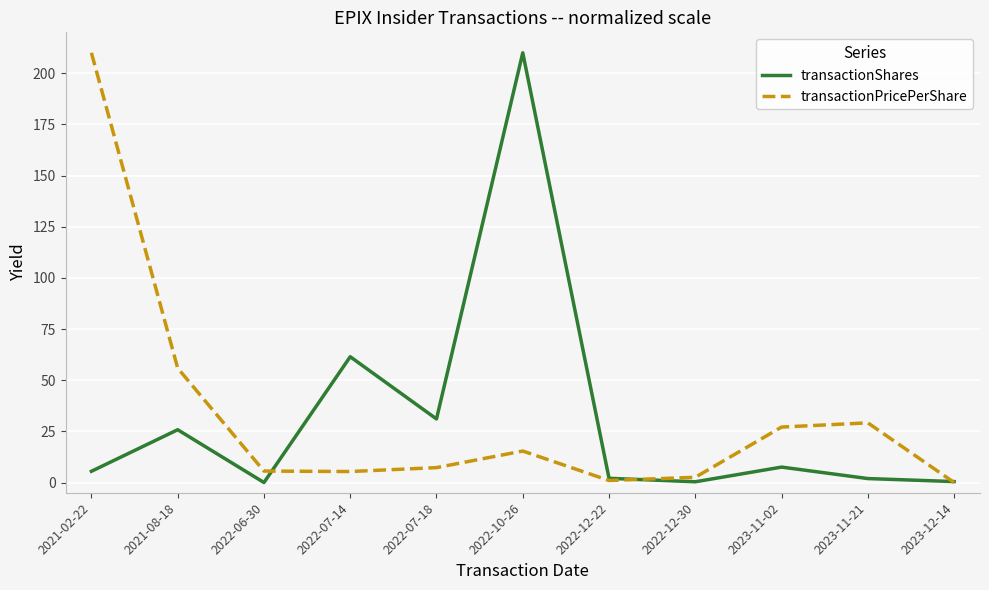

What are all the series names shown in the legend?

transactionShares, transactionPricePerShare